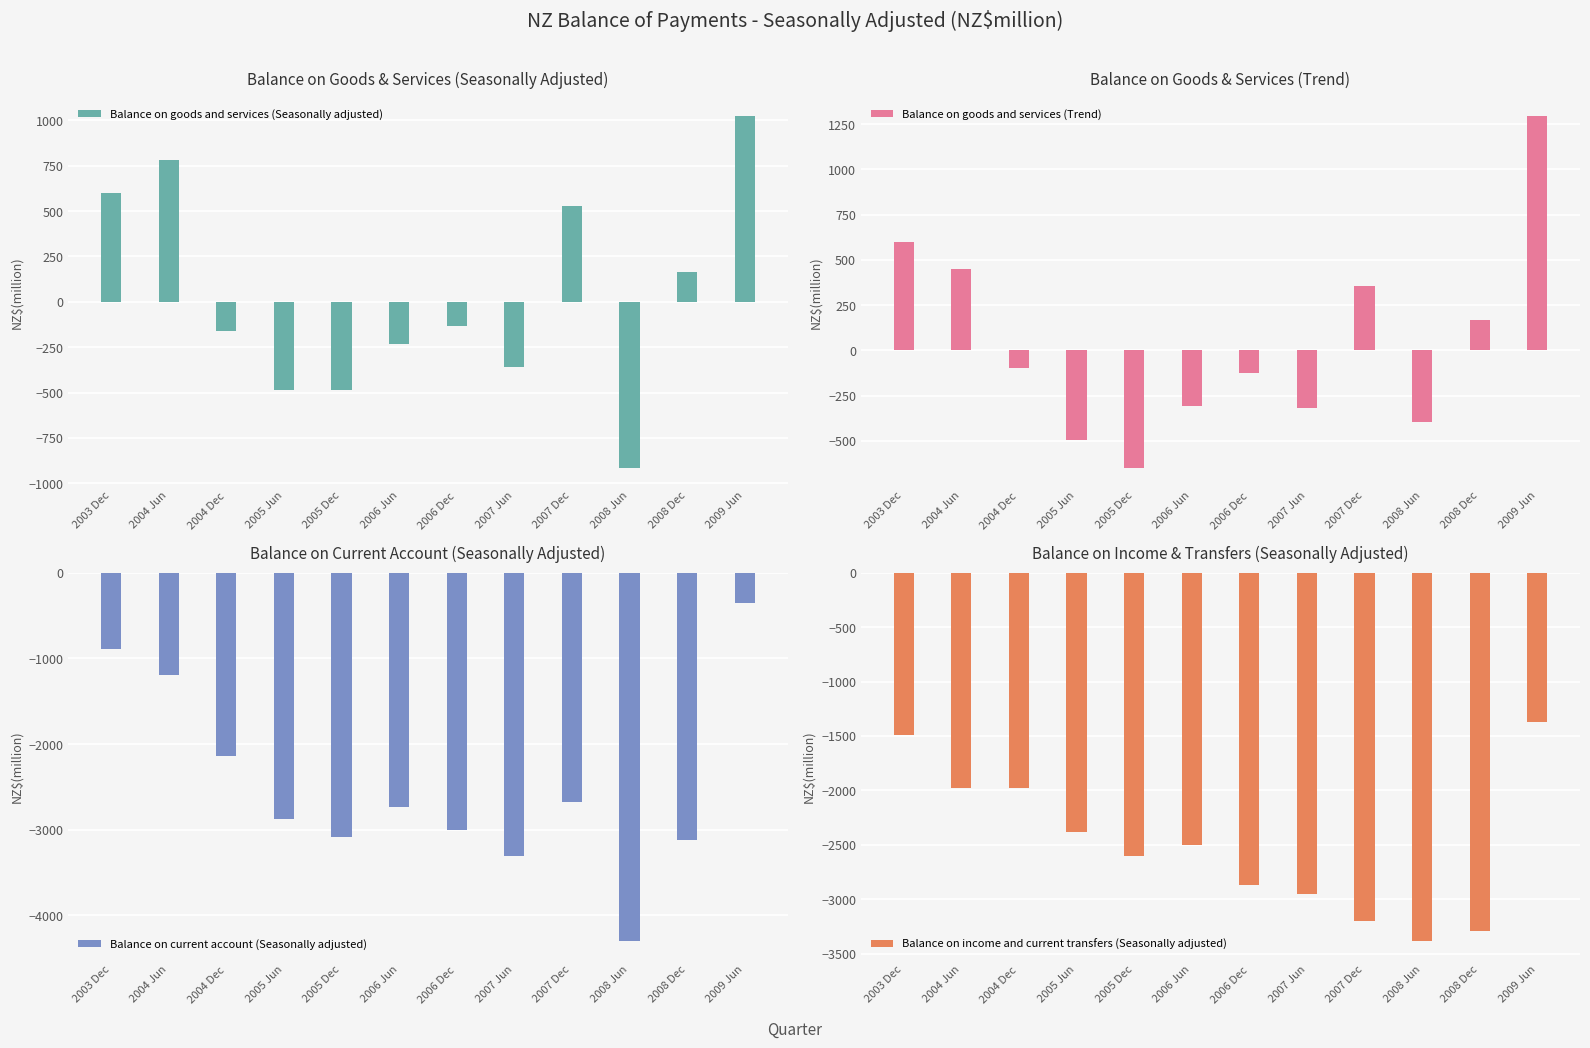

Reading left to right, what are all the values shown in this chart?

Balance on goods and services (Seasonally adjusted): 2003 Dec=600	2004 Jun=783	2004 Dec=-162	2005 Jun=-484	2005 Dec=-486	2006 Jun=-232	2006 Dec=-134	2007 Jun=-357	2007 Dec=528	2008 Jun=-915	2008 Dec=166	2009 Jun=1023
Balance on goods and services (Trend): 2003 Dec=601	2004 Jun=447	2004 Dec=-96	2005 Jun=-494	2005 Dec=-649	2006 Jun=-306	2006 Dec=-123	2007 Jun=-318	2007 Dec=354	2008 Jun=-395	2008 Dec=170	2009 Jun=1294
Balance on current account (Seasonally adjusted): 2003 Dec=-890	2004 Jun=-1192	2004 Dec=-2140	2005 Jun=-2870	2005 Dec=-3087	2006 Jun=-2735	2006 Dec=-3002	2007 Jun=-3307	2007 Dec=-2672	2008 Jun=-4298	2008 Dec=-3123	2009 Jun=-350
Balance on income and current transfers (Seasonally adjusted): 2003 Dec=-1490	2004 Jun=-1976	2004 Dec=-1978	2005 Jun=-2386	2005 Dec=-2601	2006 Jun=-2503	2006 Dec=-2868	2007 Jun=-2950	2007 Dec=-3200	2008 Jun=-3383	2008 Dec=-3289	2009 Jun=-1373